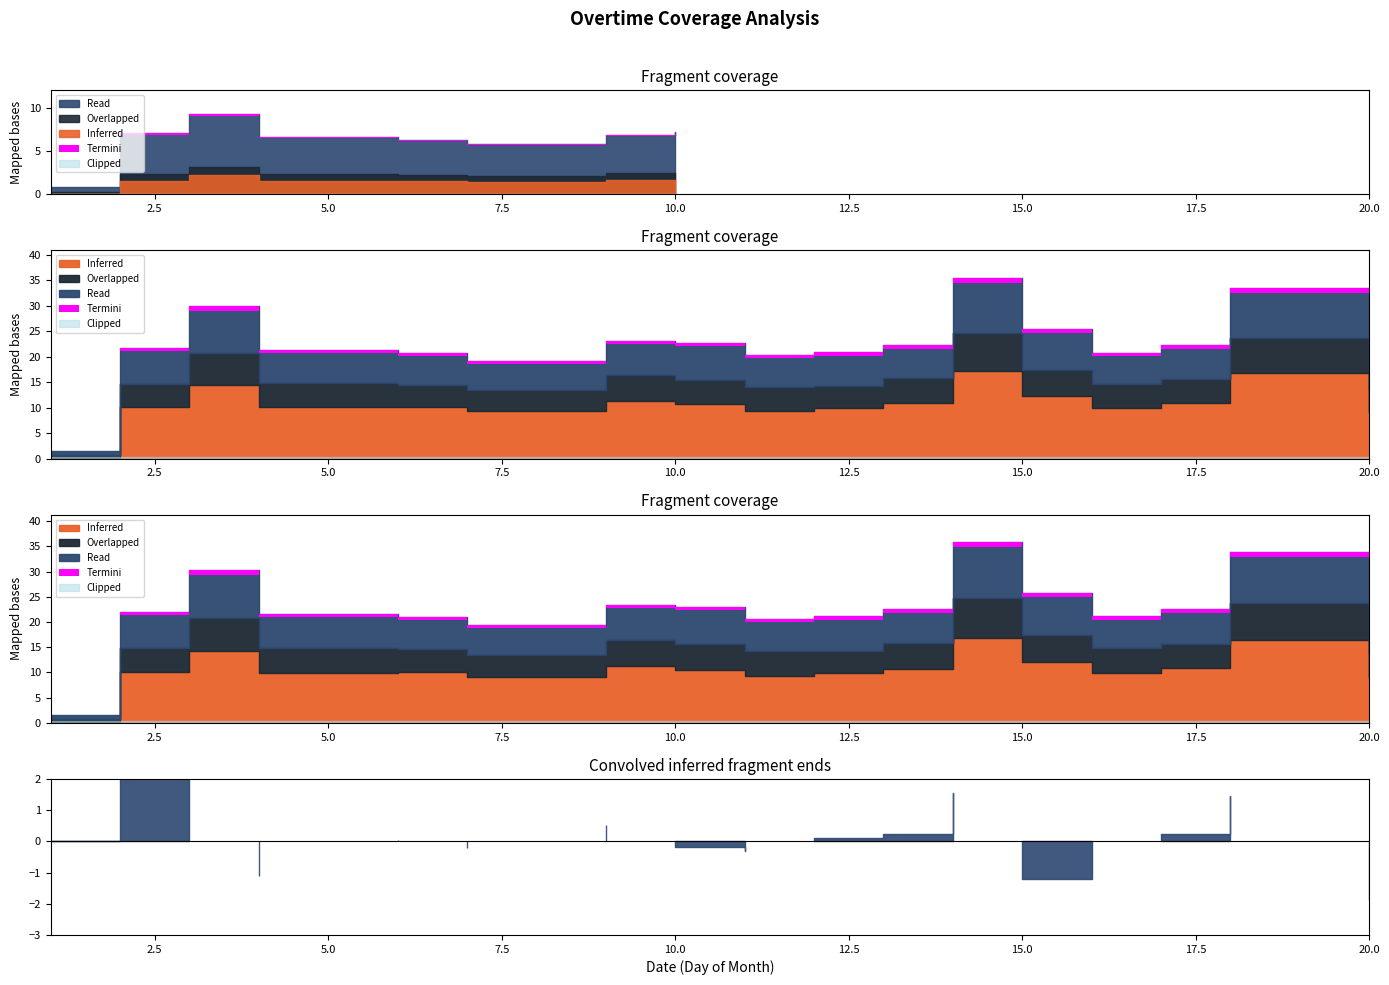

True or false: Overlapped and Read cross at least once.

False